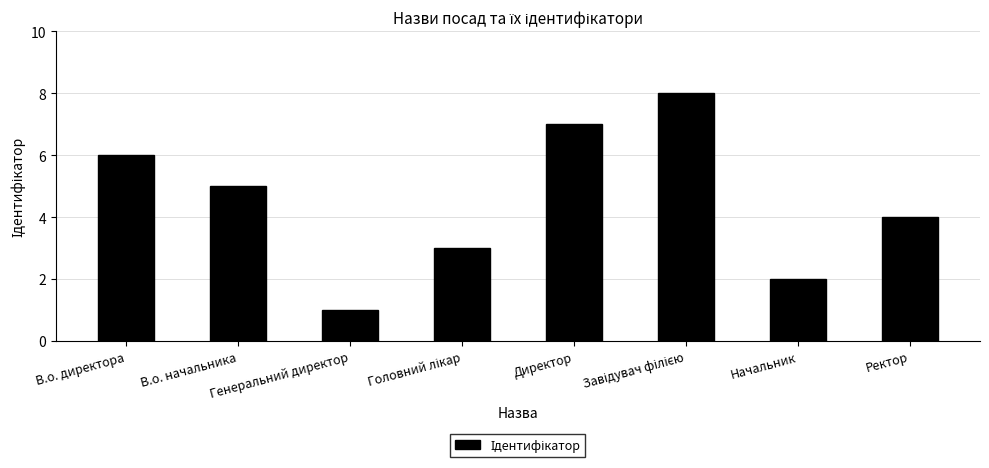

Does the chart contain stacked bars?

No